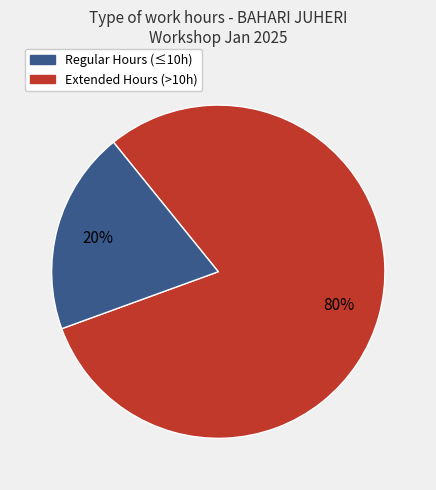

To the nearest percent, what is the average slice percentage?

50%